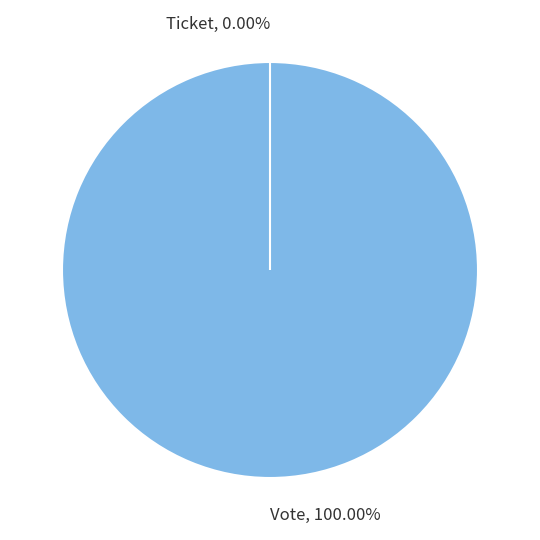

How much of the chart is everything except Ticket?

100.0%